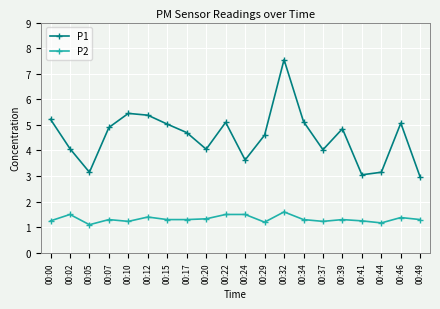

List the series in order of their peak value, lowest first.

P2, P1